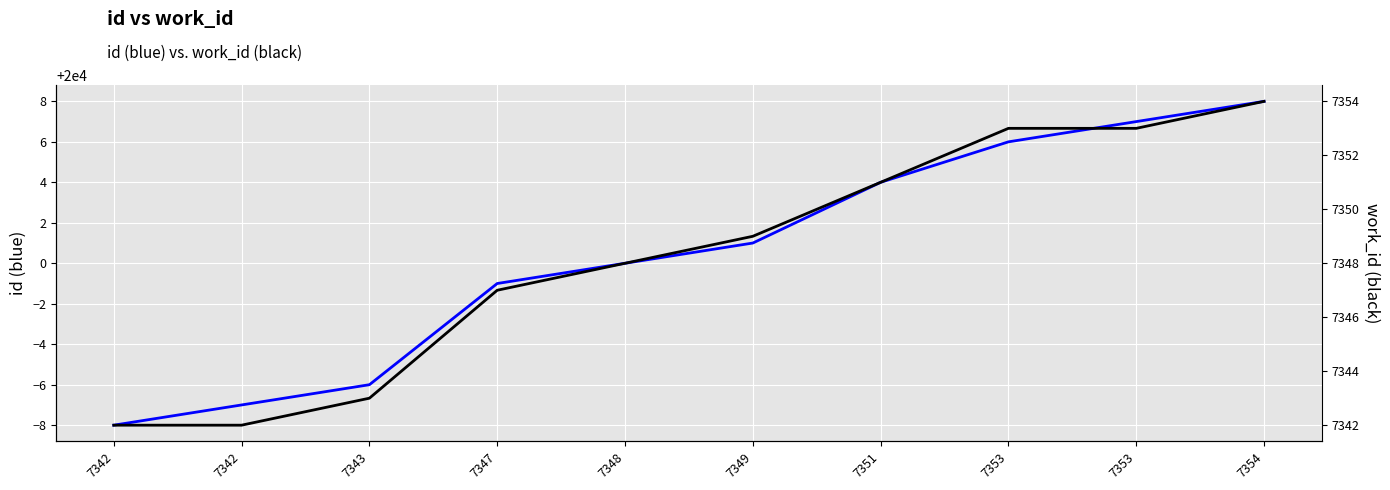

Rank the series by their average value, from lowest to highest.

work_id, id